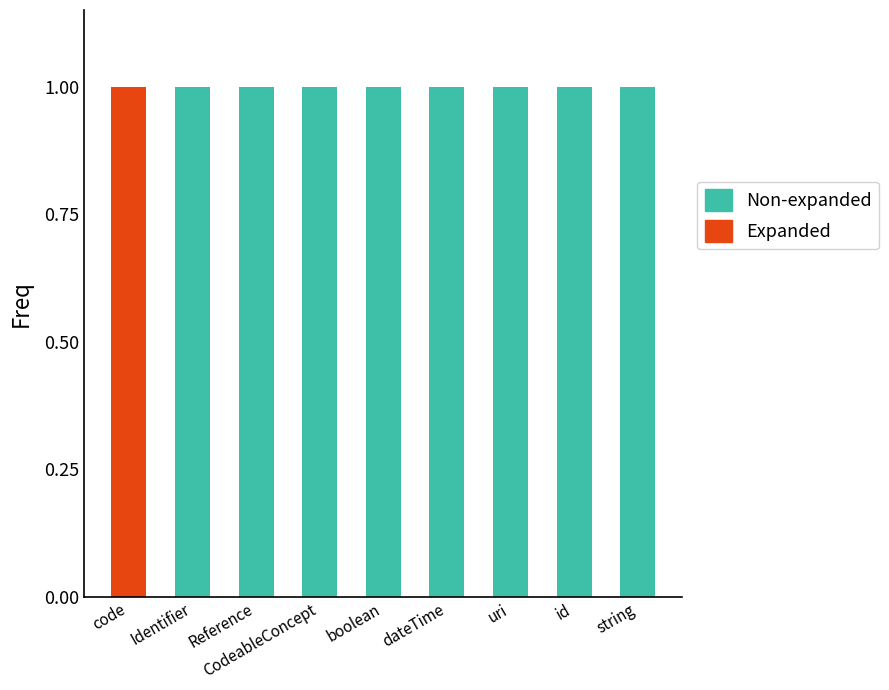

True or false: Expanded has a value of -1 at id.

False